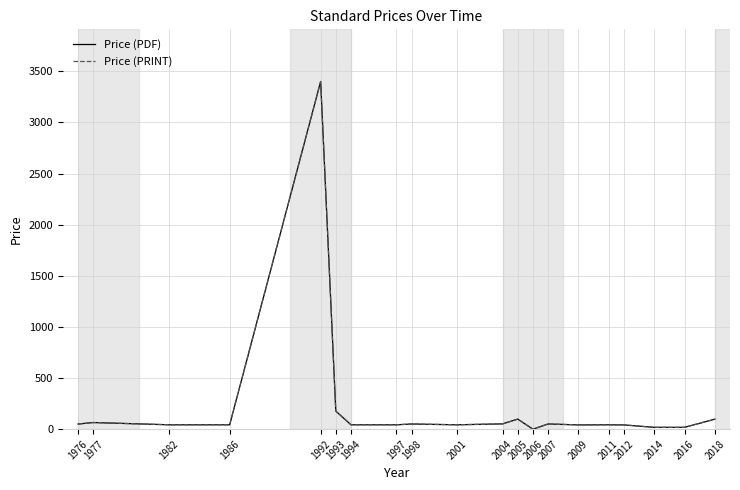

How many lines are shown in the chart?

2